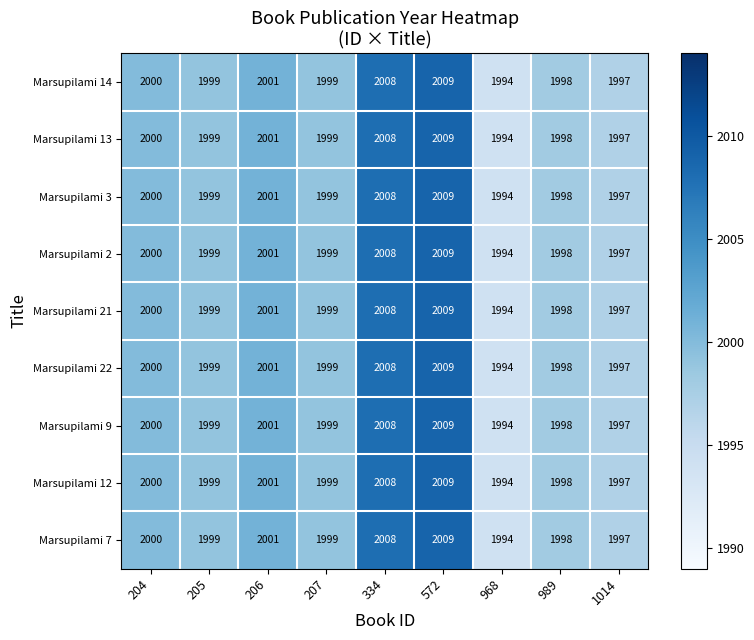

At which category does the chart reach its minimum across all series?

968